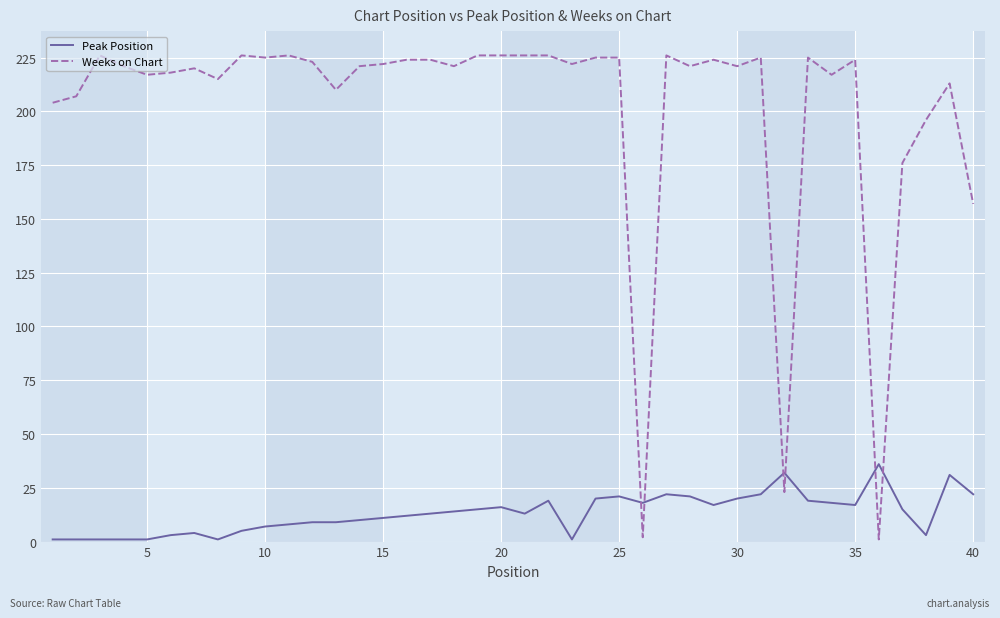

After their last crossing, which series has the higher values: Weeks on Chart or Peak Position?

Weeks on Chart